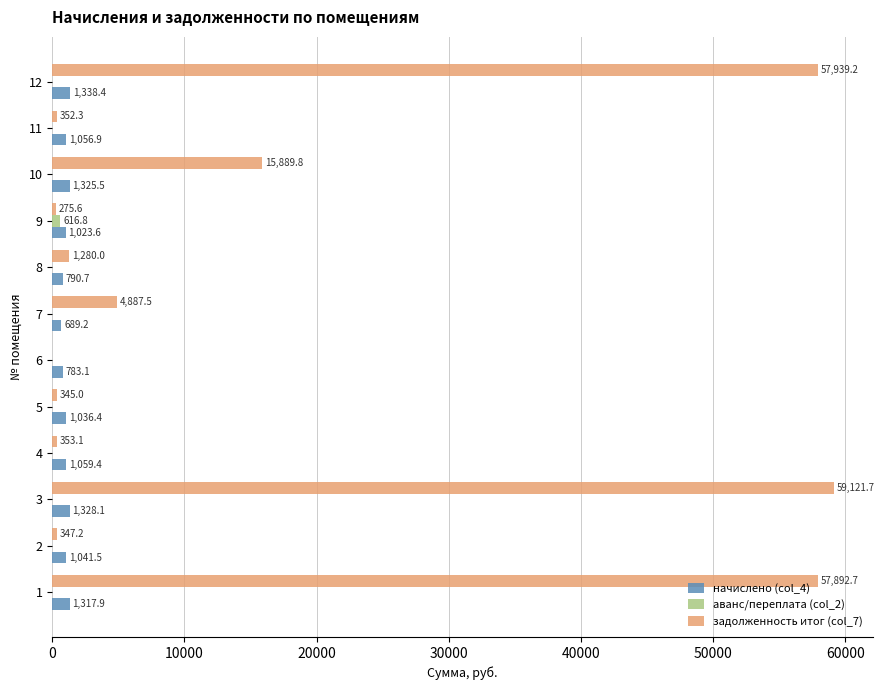

Is the value of начислено (col_4) at 10 greater than the value of задолженность итог (col_7) at 10?

No